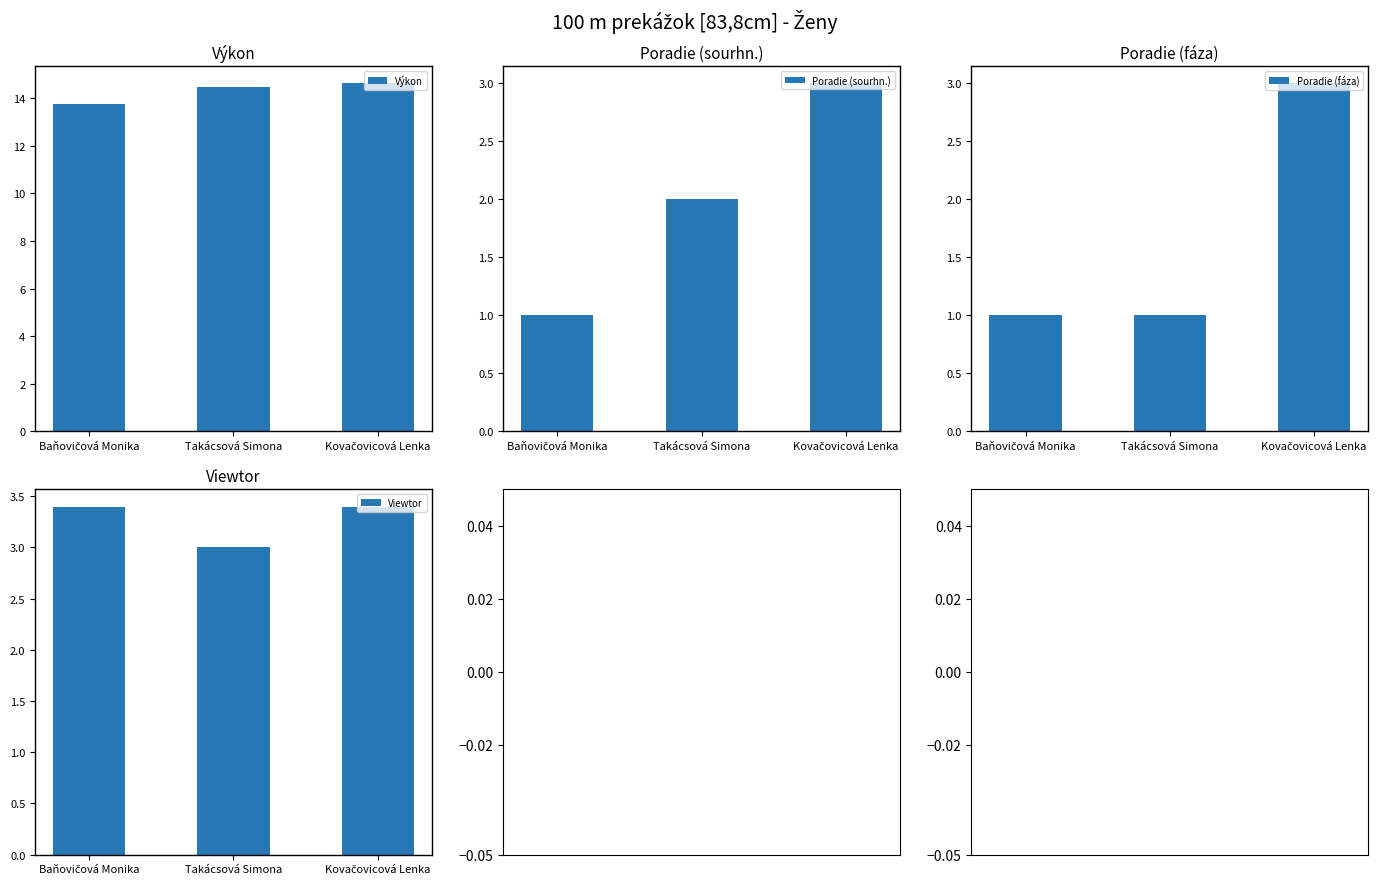

What is the spread (max minus min) of values at Takácsová Simona?

13.5